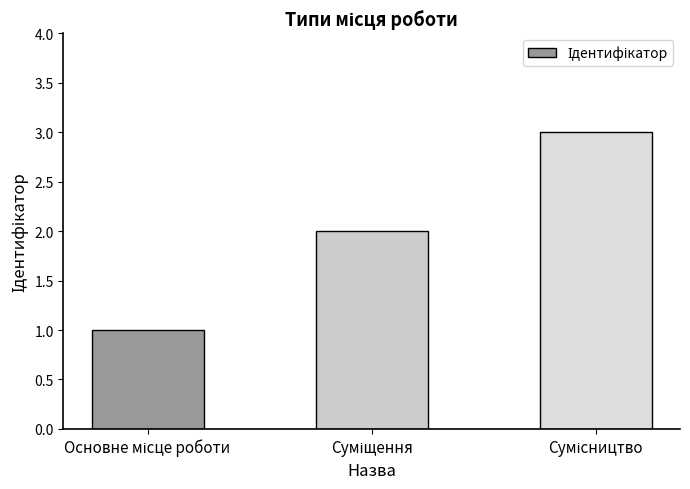

What is the difference between the maximum and minimum values?

2